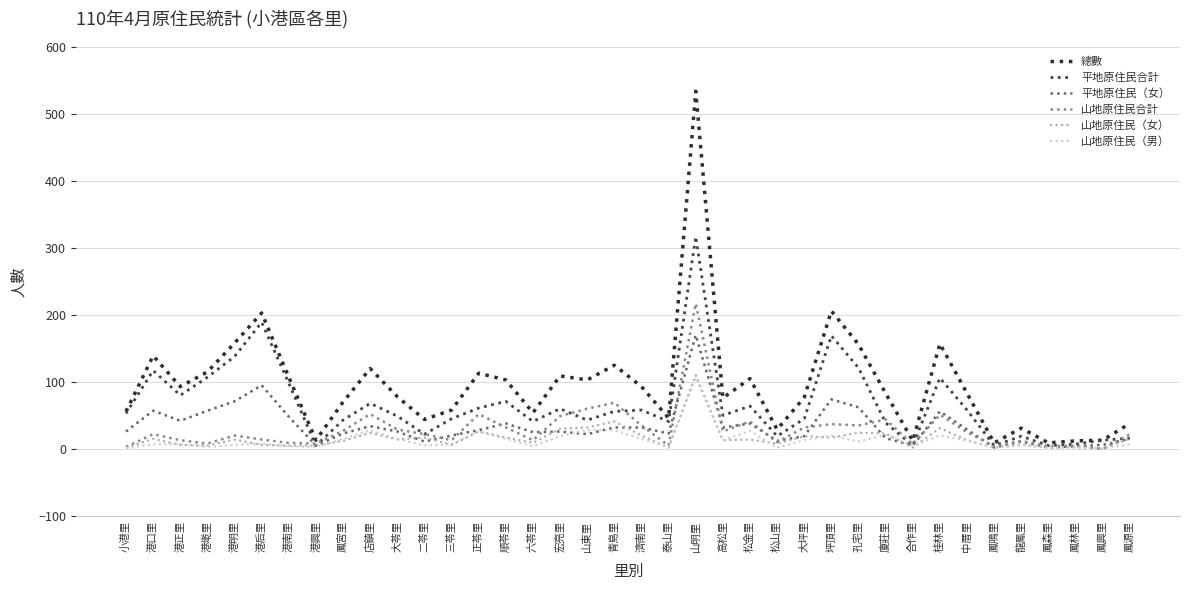

What value does the 平地原住民合計 series have at 泰山里?

41